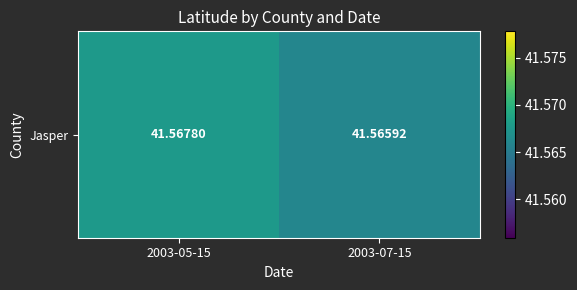

What is the sum of all values?

83.1